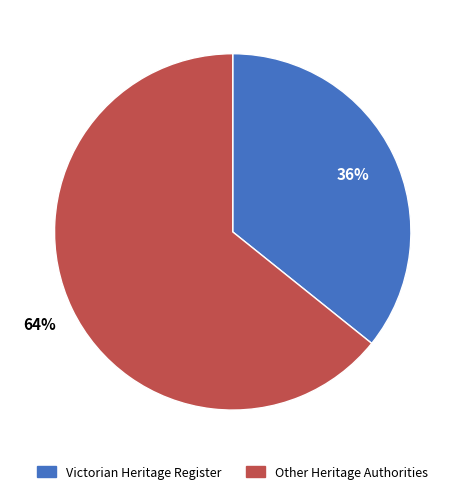

How many segments does this pie chart have?

2